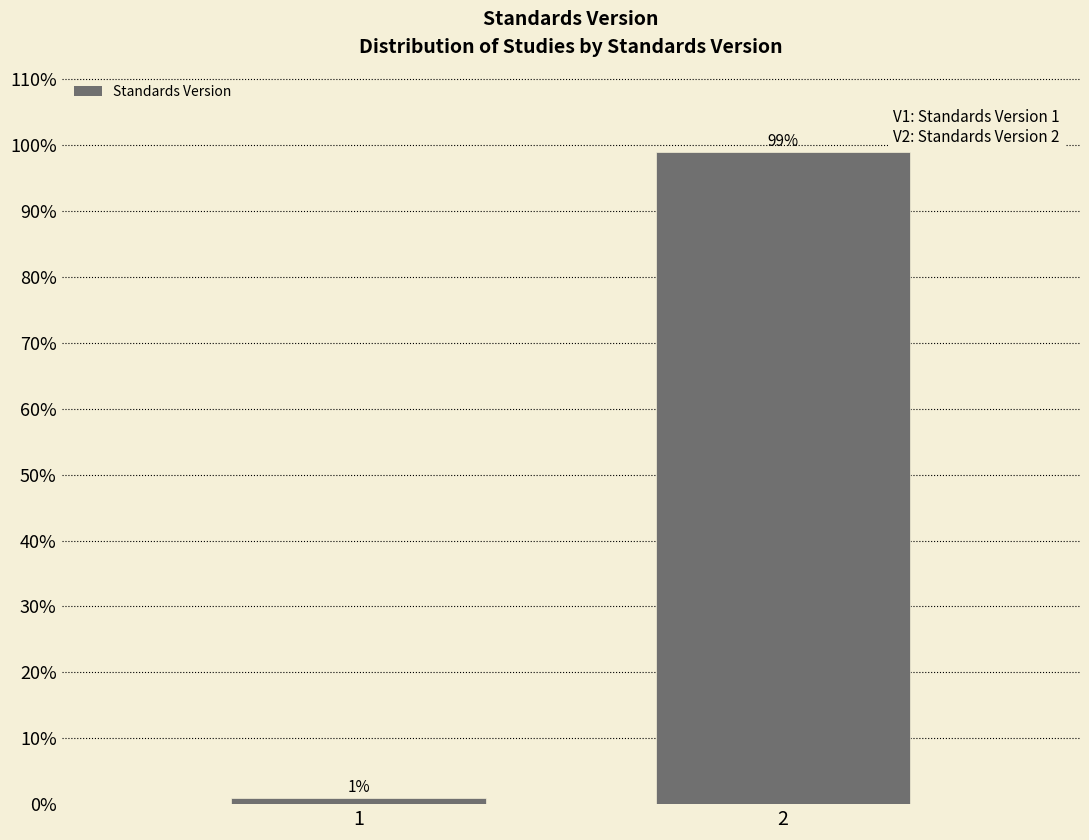

Are the bars horizontal?

No